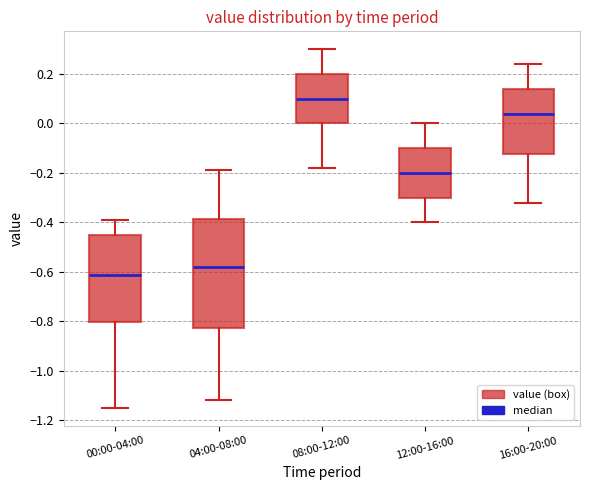

Reading left to right, read every box against the y-axis: the position of its median line, the range the box covers, and the ends of its whiskers. The values are not printed on the chart, so give them approximately, as read against the axis.

00:00-04:00: median -0.62, box -0.80 to -0.44, whiskers -1.14 to -0.38
04:00-08:00: median -0.58, box -0.82 to -0.38, whiskers -1.12 to -0.18
08:00-12:00: median 0.10, box 0.00 to 0.20, whiskers -0.18 to 0.30
12:00-16:00: median -0.20, box -0.30 to -0.10, whiskers -0.40 to 0.00
16:00-20:00: median 0.04, box -0.12 to 0.14, whiskers -0.32 to 0.24